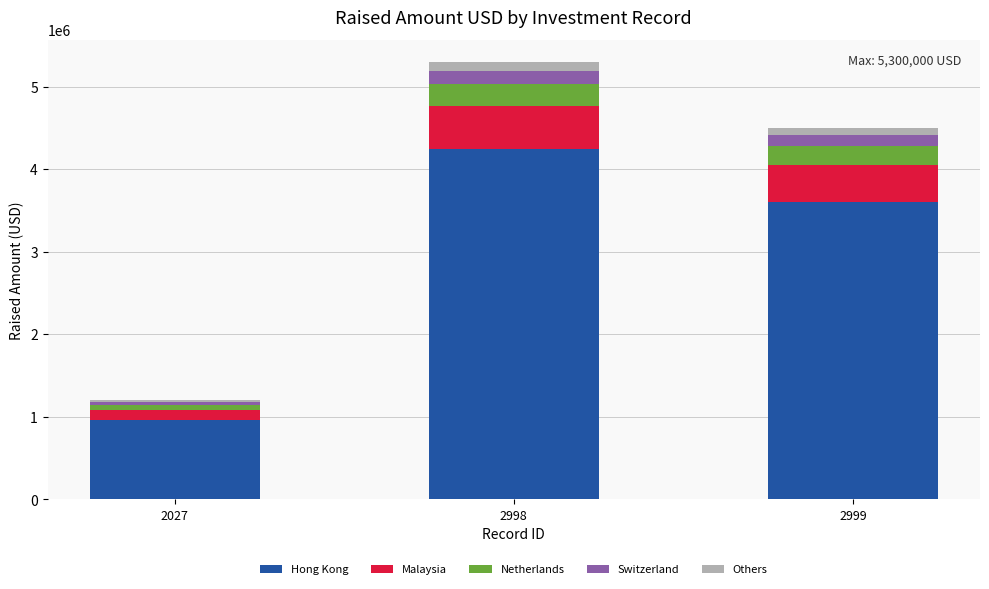

Reading left to right, list the values for the Hong Kong series.

2027=960000	2998=4240000	2999=3600000